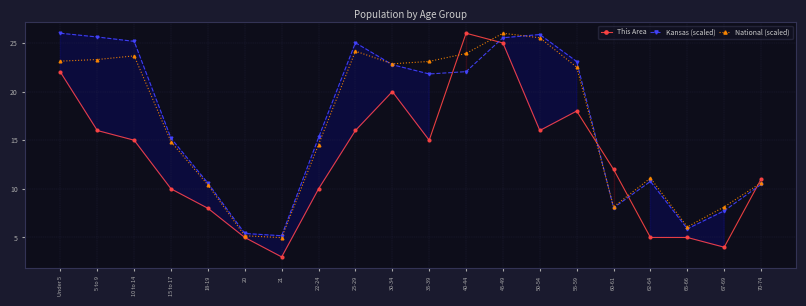

Where is the first local maximum for This Area?

30-34